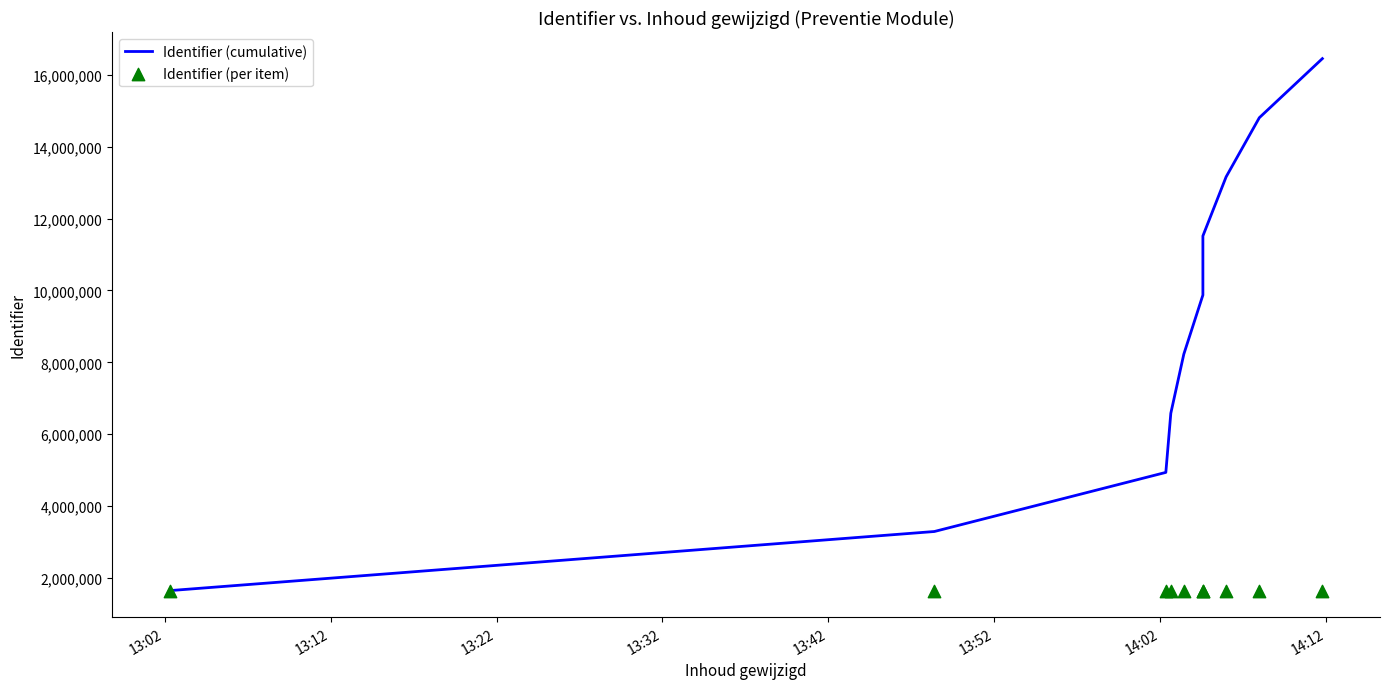

Is the value of Identifier (per item) at 9 greater than the value of Identifier (cumulative) at 14:12?

No